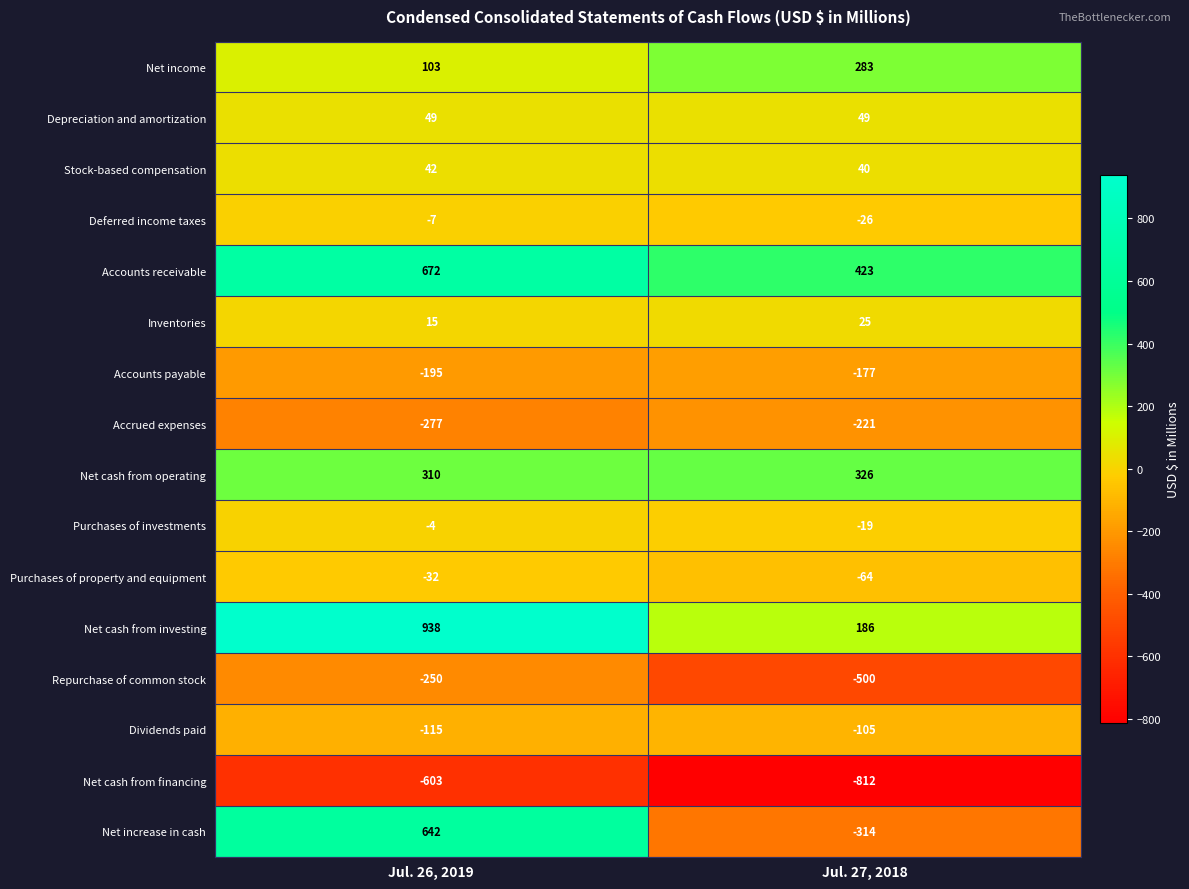

Is it true that Accounts receivable equals 672 at Jul. 26, 2019?

True